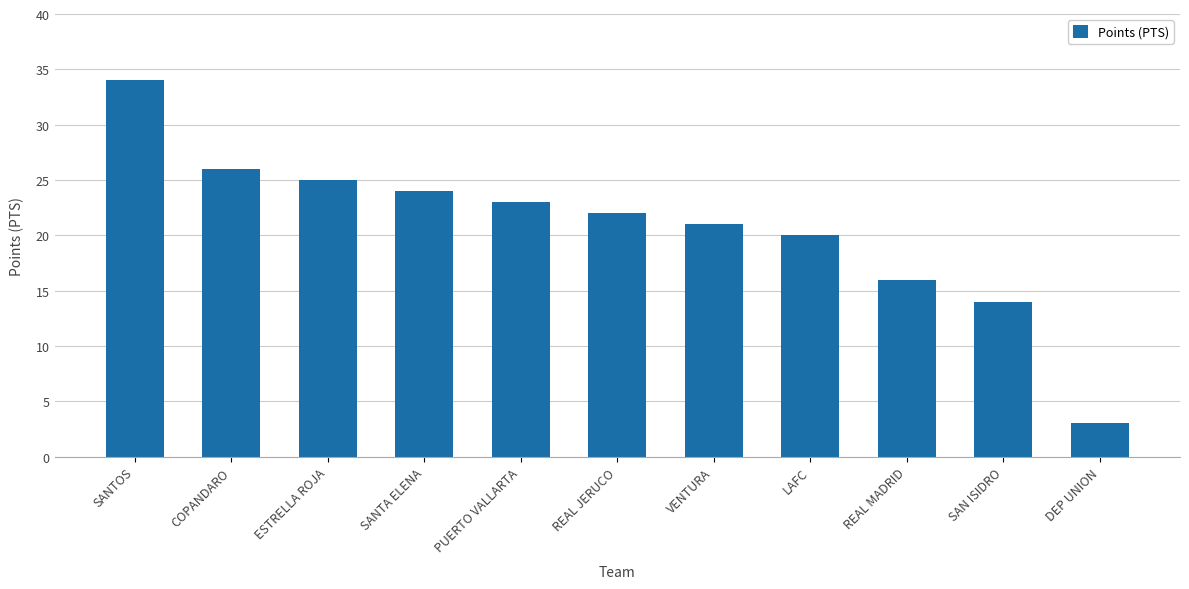

What is the greatest value displayed?

34